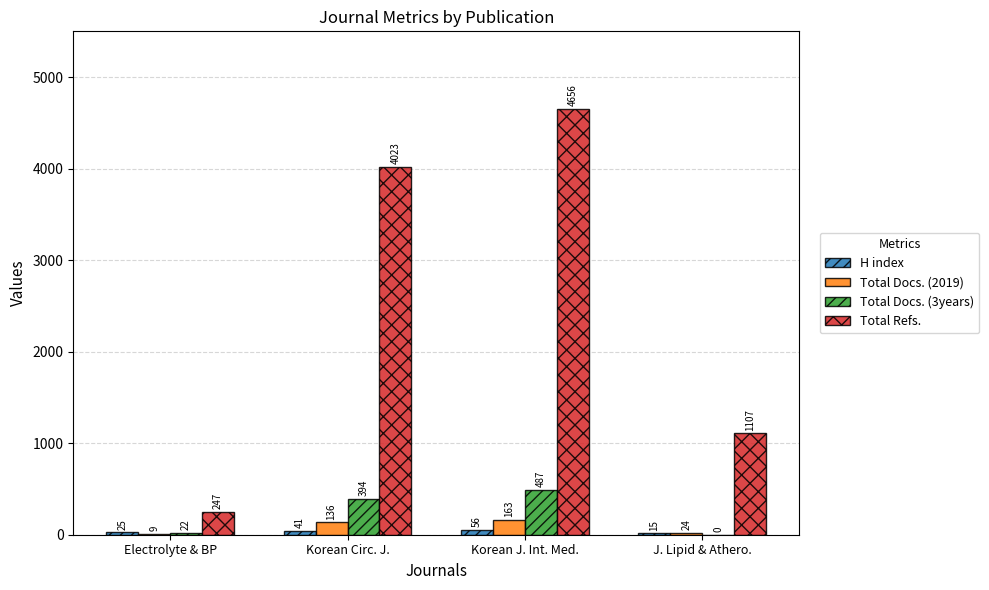

The value of Total Refs. at Electrolyte & BP is 247. True or false?

True